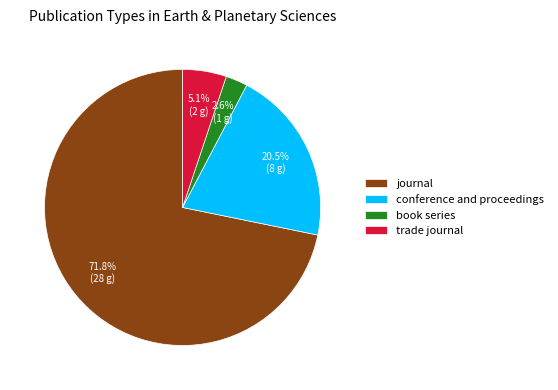

To the nearest percent, what is the combined percentage of conference and proceedings and journal?

92%